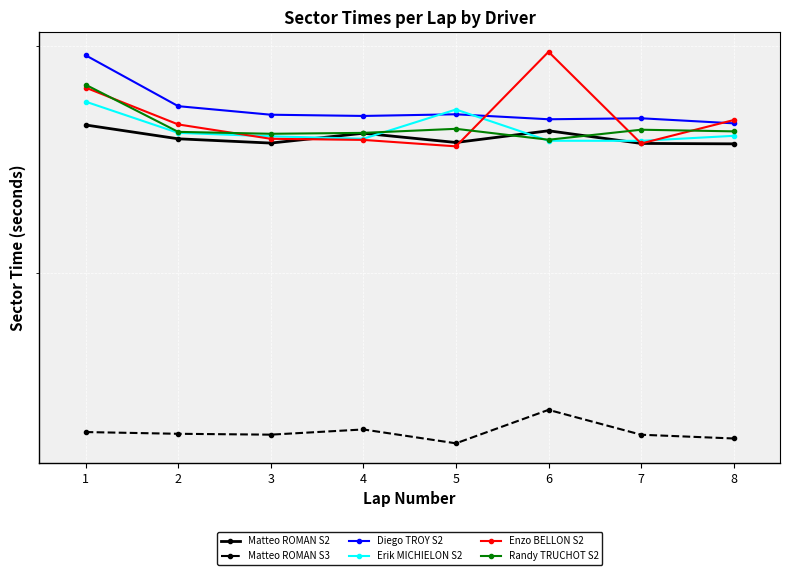

True or false: Erik MICHIELON S2 and Enzo BELLON S2 cross at least once.

True